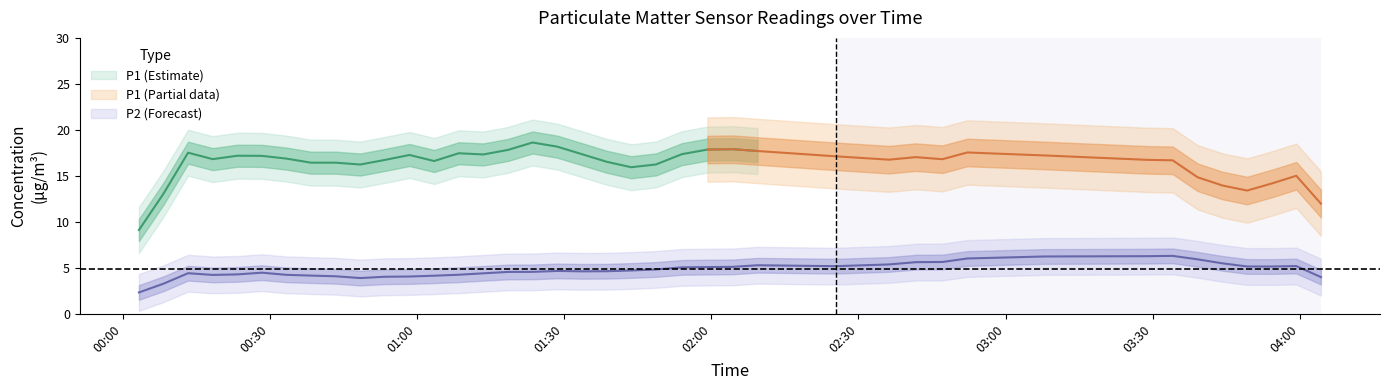

What is the difference between the maximum and second lowest values in the P2 series?

2.9